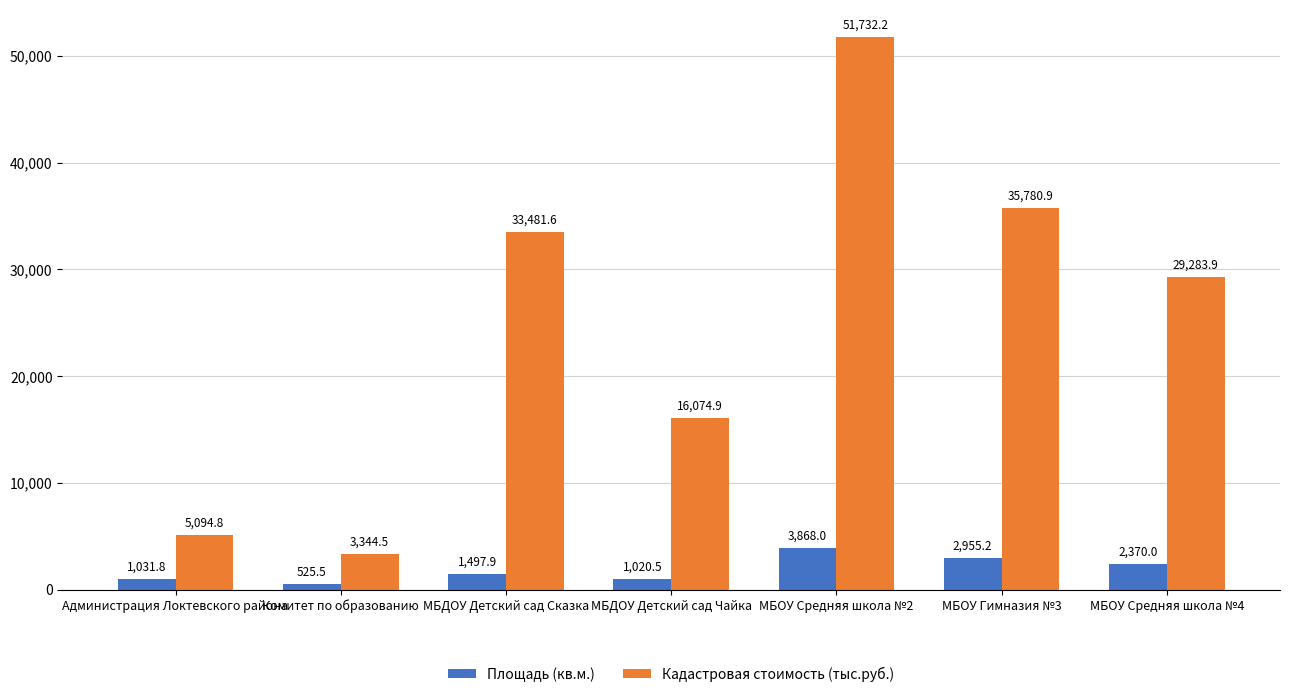

Which series has the largest total across all categories?

Кадастровая стоимость (тыс.руб.)